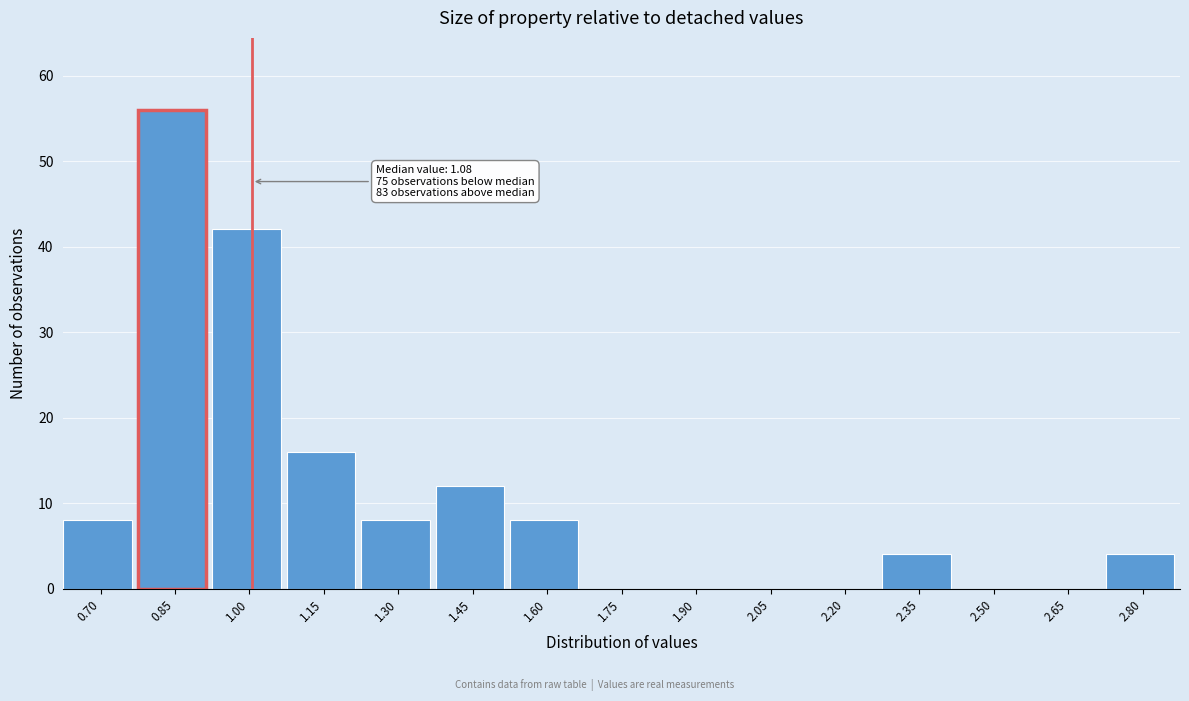

Reading left to right, extract all data points from this chart.

0.70=8	0.85=56	1.00=42	1.15=16	1.30=8	1.45=12	1.60=8	1.75=0	1.90=0	2.05=0	2.20=0	2.35=4	2.50=0	2.65=0	2.80=4